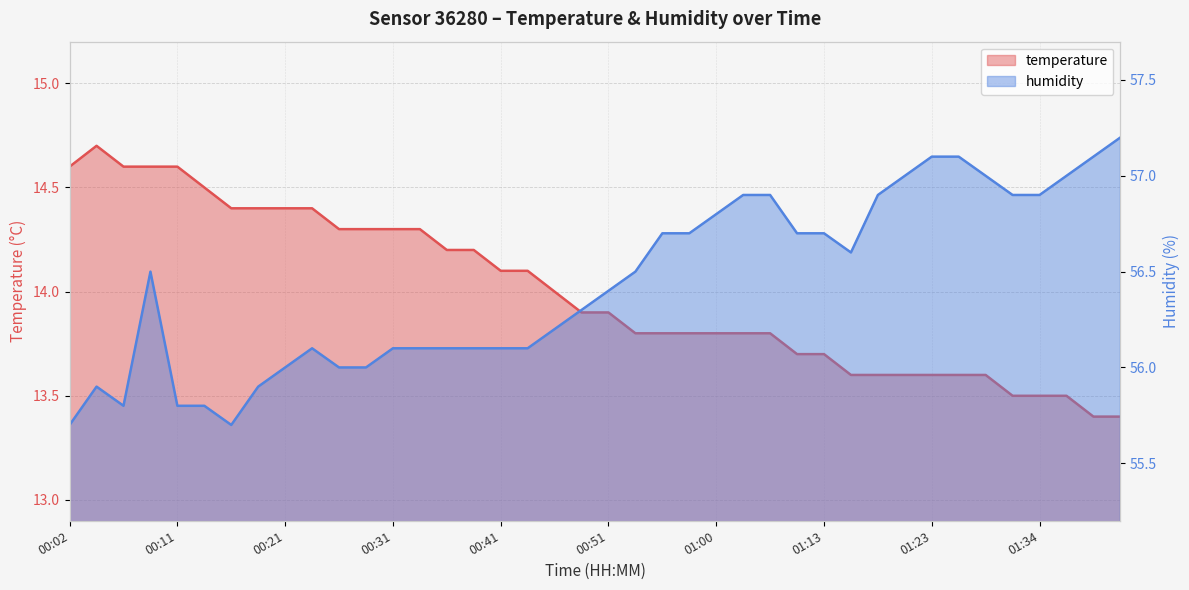

True or false: humidity has a value of 56.0 at 00:26.

True